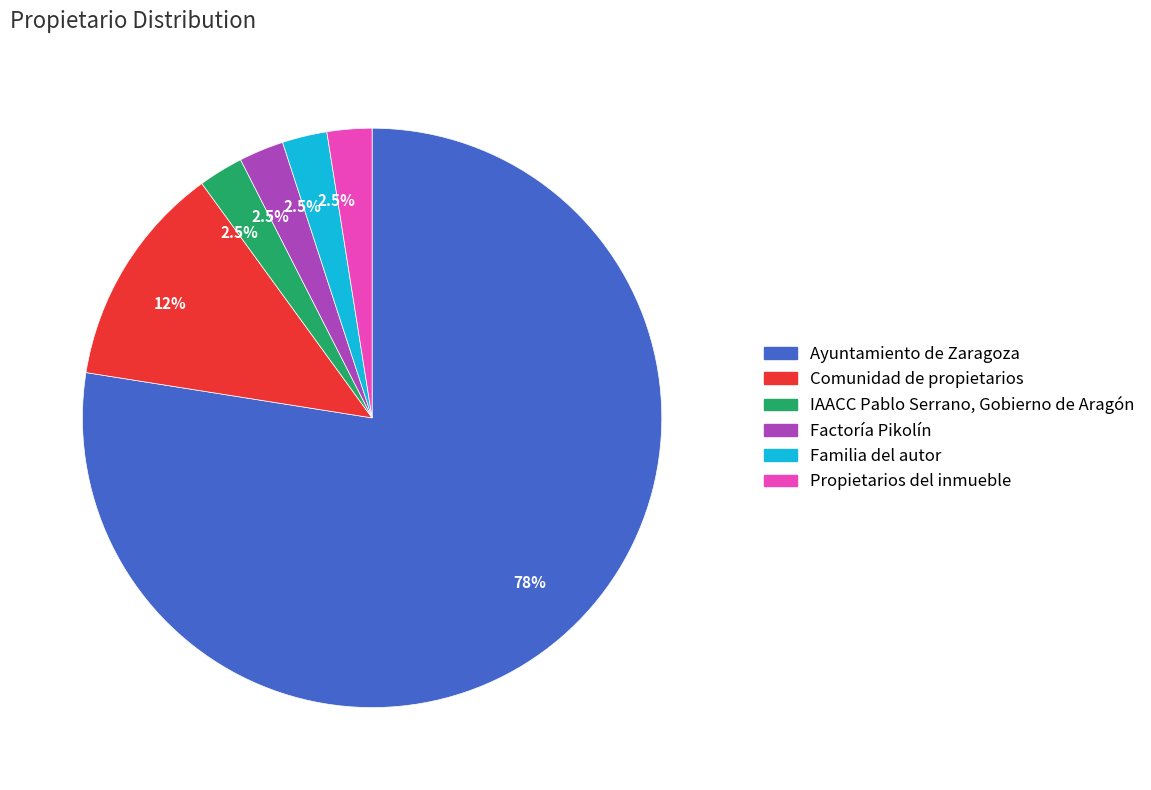

Count the number of slices in the pie.

6